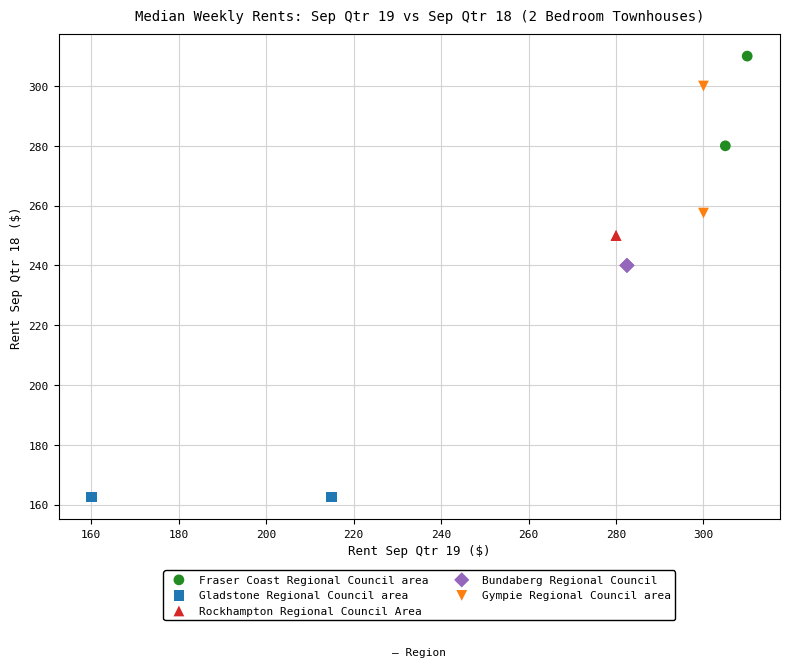

Which series contains the lowest Y value?

Gladstone Regional Council area